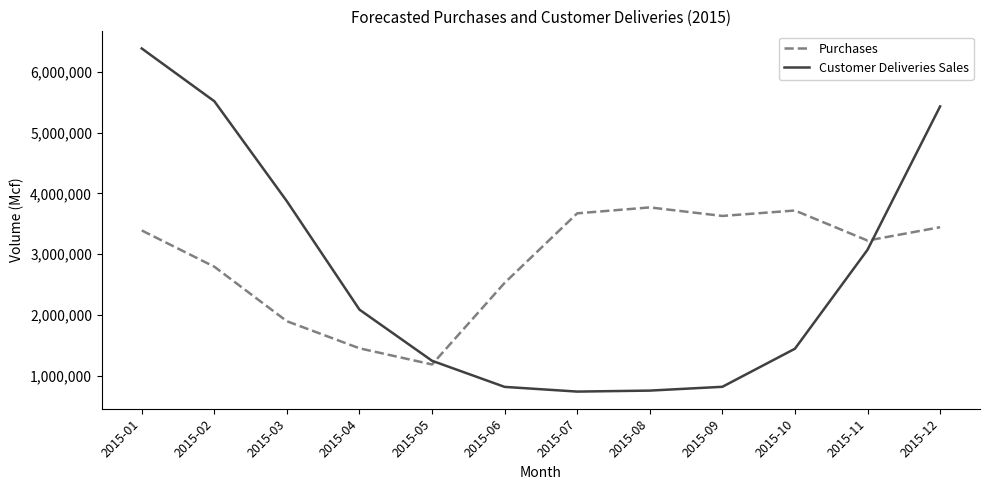

At which label is Customer Deliveries Sales closest to 3561101?

2015-03